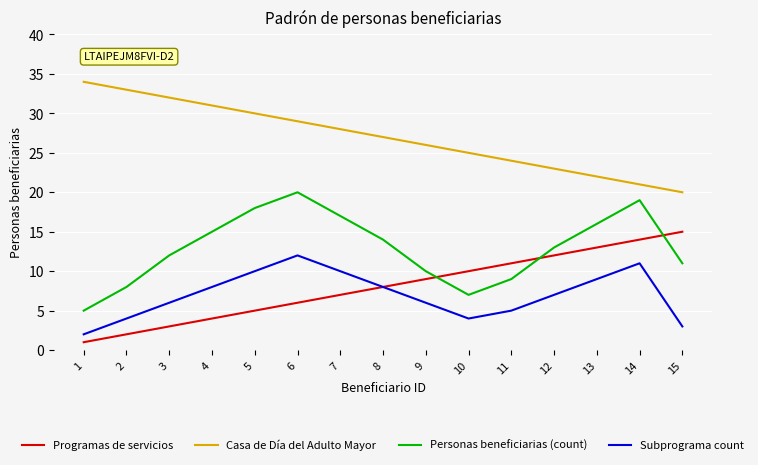

True or false: Casa de Día del Adulto Mayor and Programas de servicios cross at least once.

False